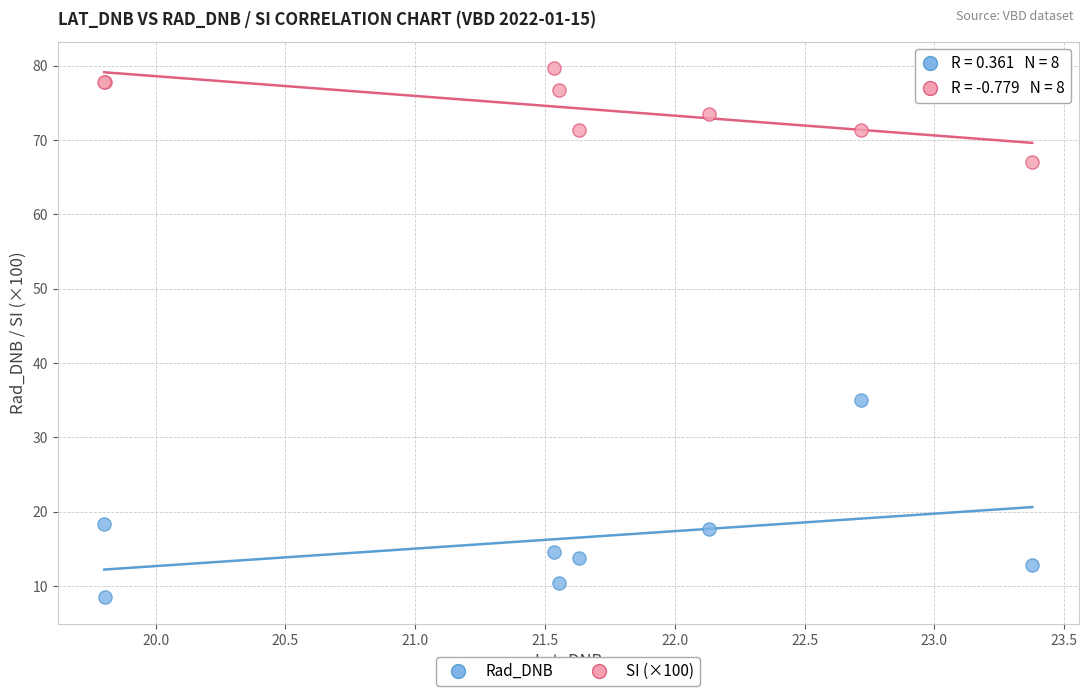

Which series contains the highest Y value?

SI (×100)